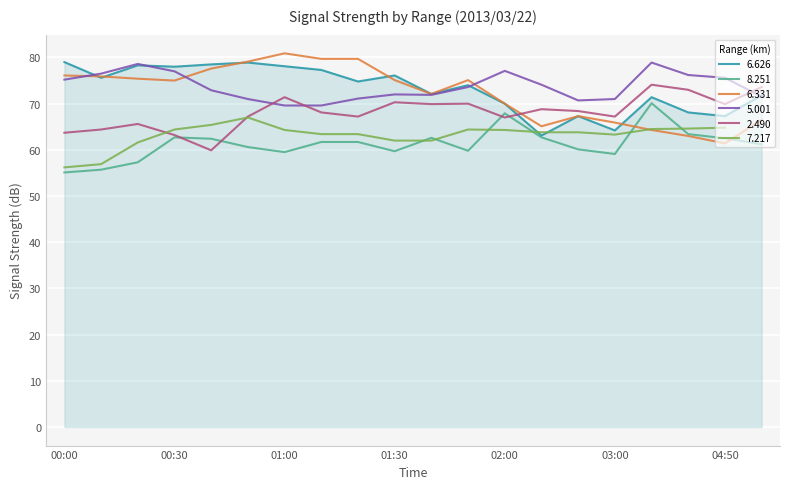

What is the difference between the second highest and minimum values in the 6.626 series?

15.8